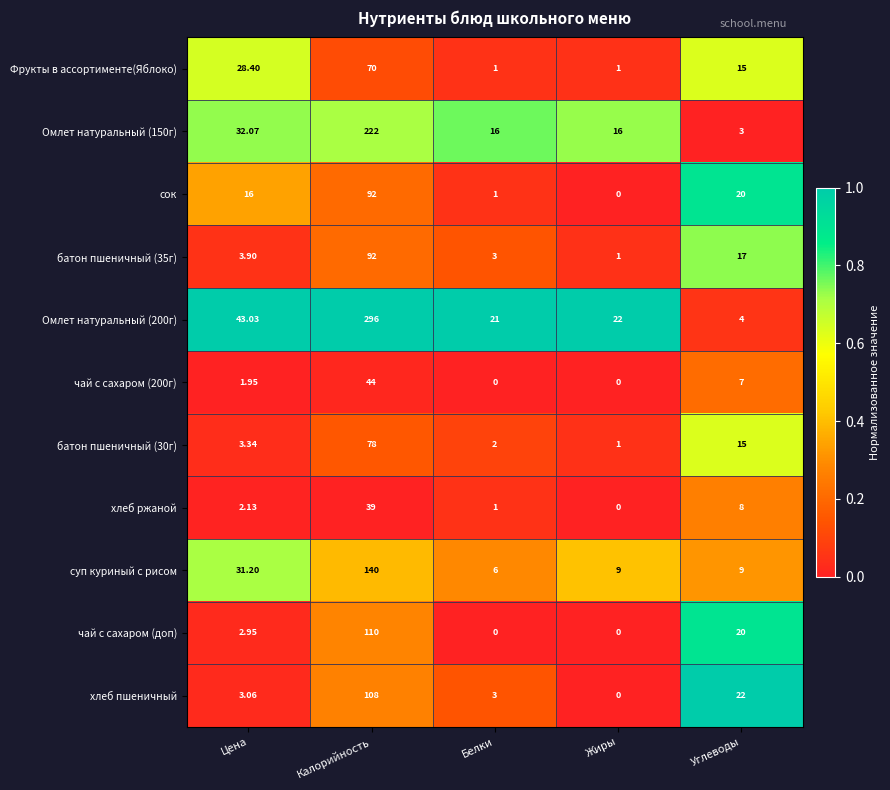

Is the value of чай с сахаром (доп) at Калорийность greater than the value of Омлет натуральный (150г) at Цена?

Yes